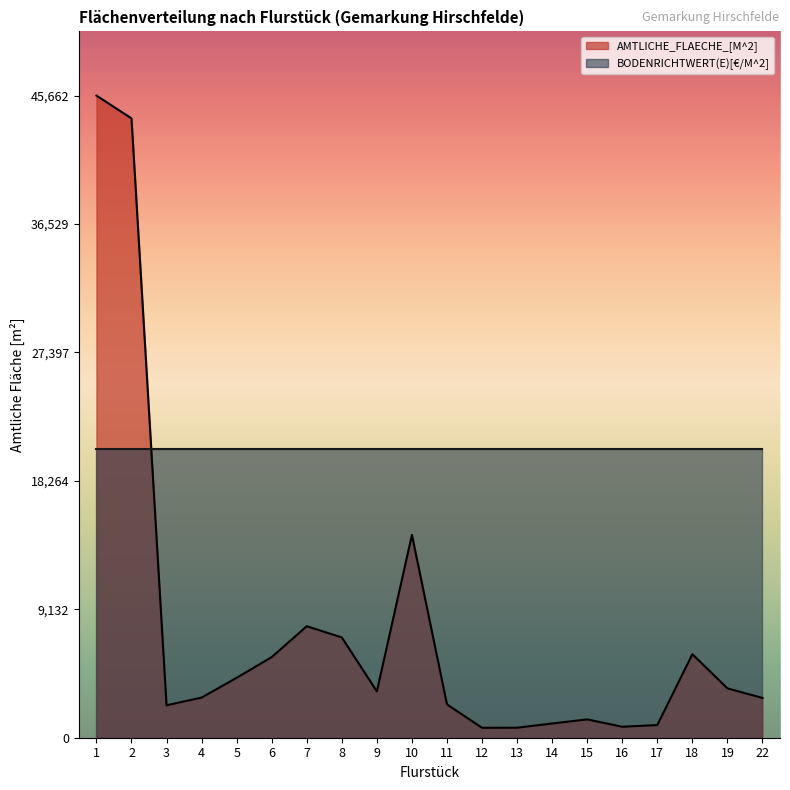

List the labels in order of value, smallest first.

12, 13, 16, 17, 14, 15, 3, 11, 22, 4, 9, 19, 5, 6, 18, 8, 7, 10, 2, 1